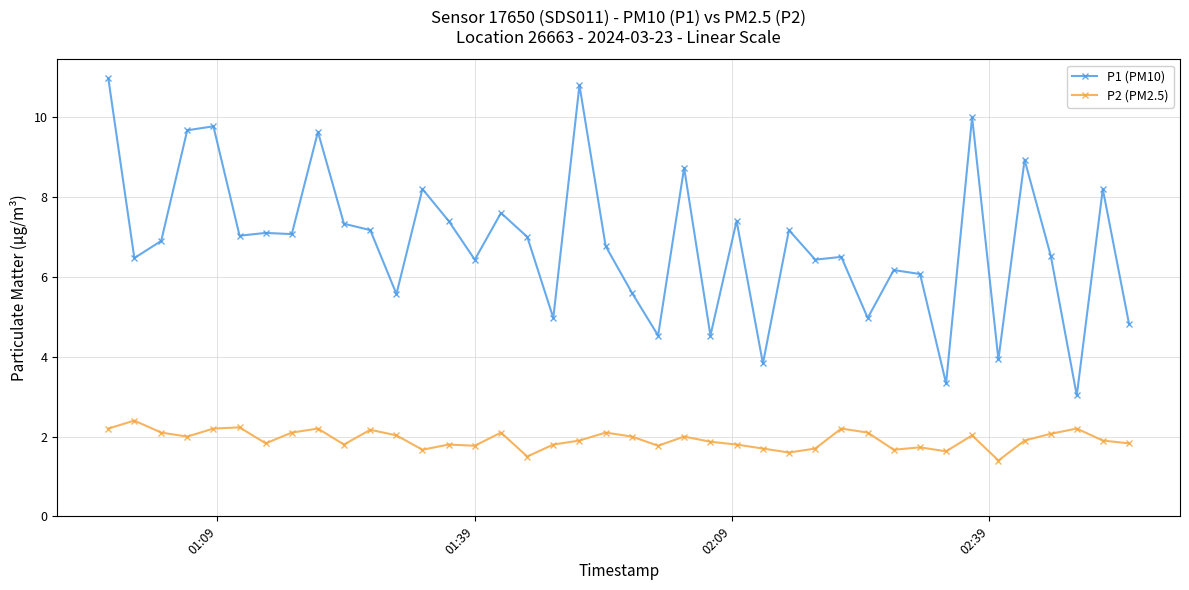

Rank the series by their maximum value, from highest to lowest.

P1 (PM10), P2 (PM2.5)